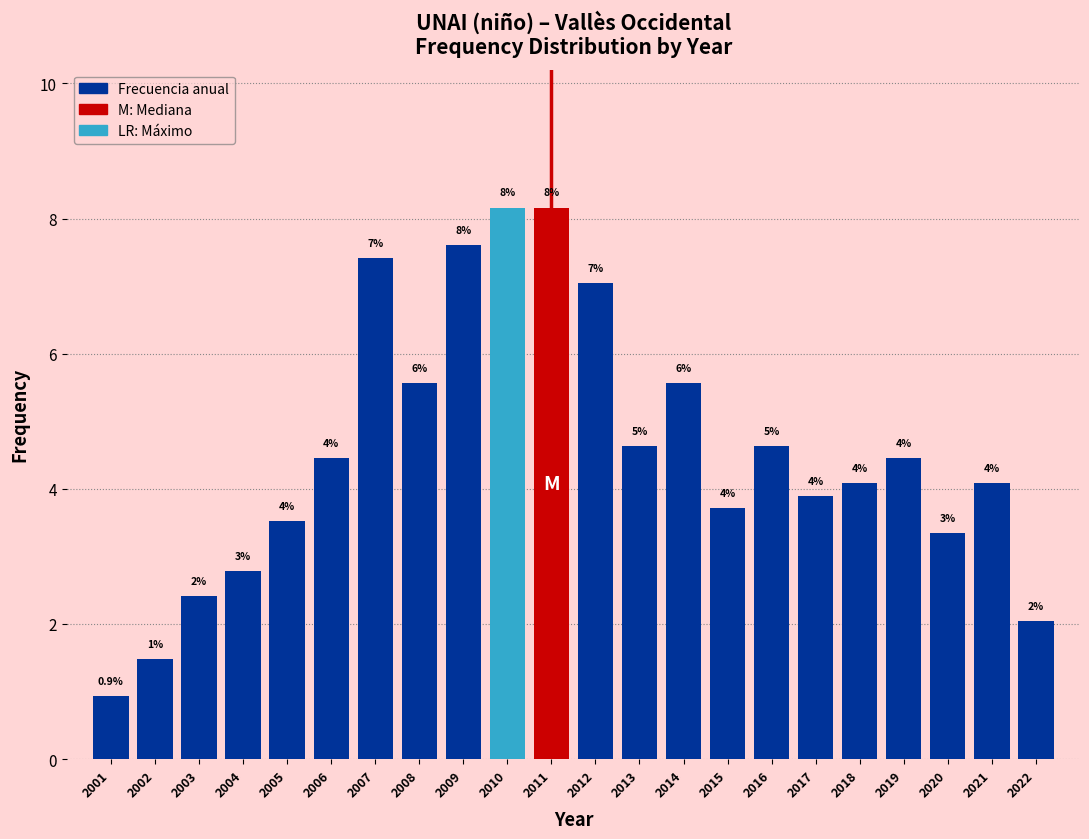

Does the chart contain any negative values?

No